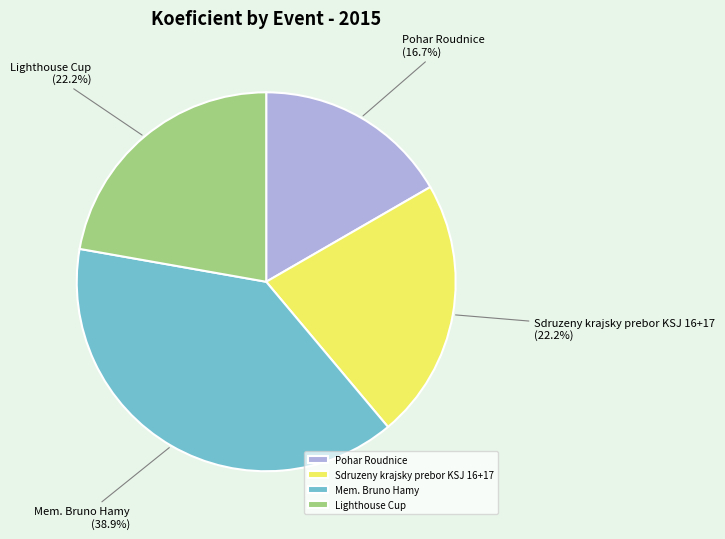

Which slice is the largest?

Mem. Bruno Hamy